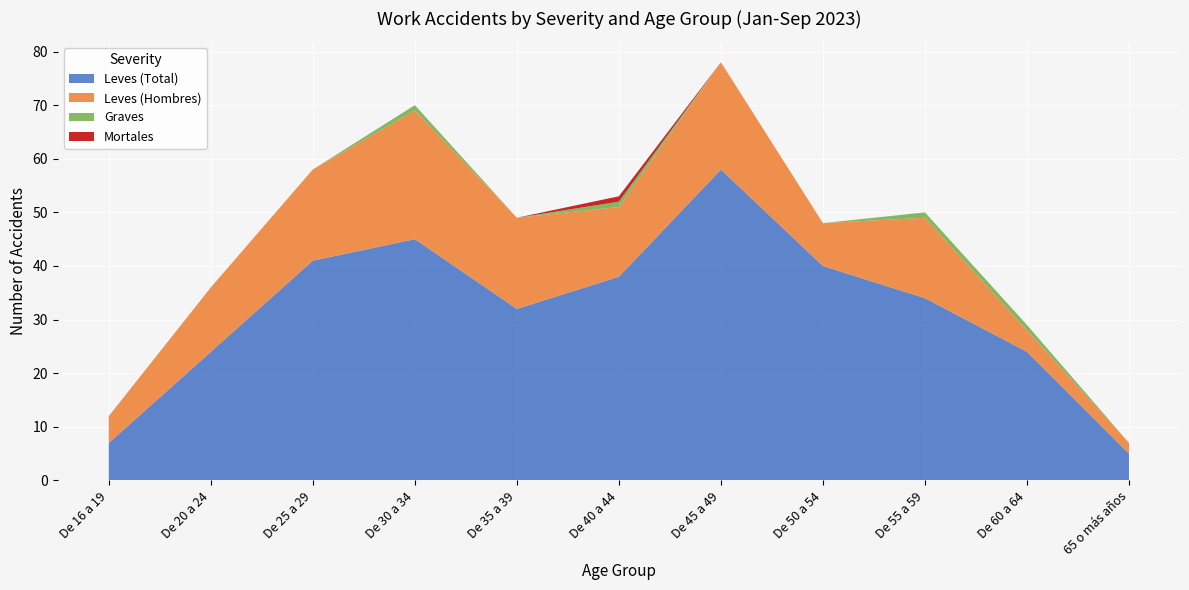

Reading left to right, what are all the values shown in this chart?

Leves (Total): 7	24	41	45	32	38	58	40	34	24	5
Leves (Hombres): 5	12	17	24	17	13	20	8	15	4	2
Graves: 0	0	0	1	0	1	0	0	1	1	0
Mortales: 0	0	0	0	0	1	0	0	0	0	0